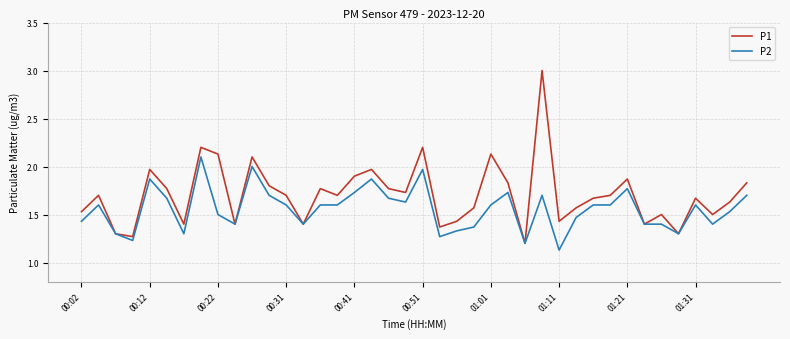

Rank the series by their average value, from lowest to highest.

P2, P1